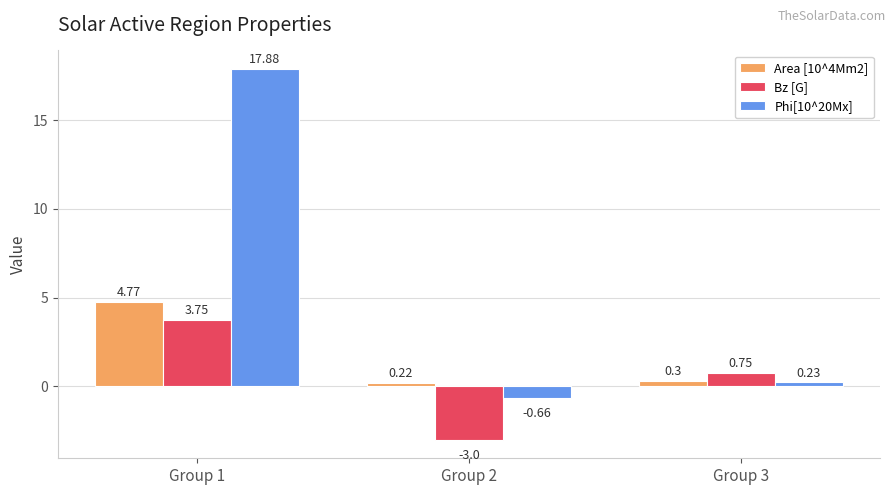

What is the sum of the Bz [G] values at Group 1 and Group 3?

4.5